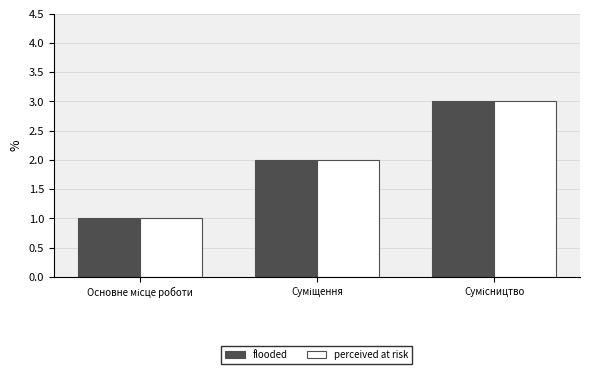

How many categories are shown in the chart?

3